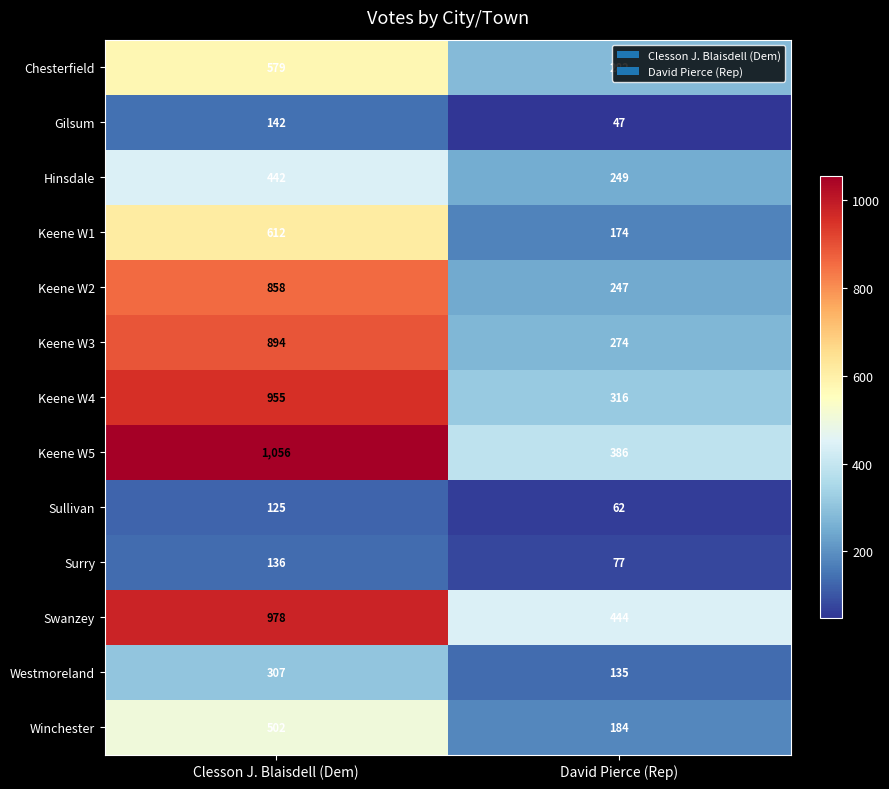

What is the difference between the highest and lowest values at Clesson J. Blaisdell (Dem)?

931